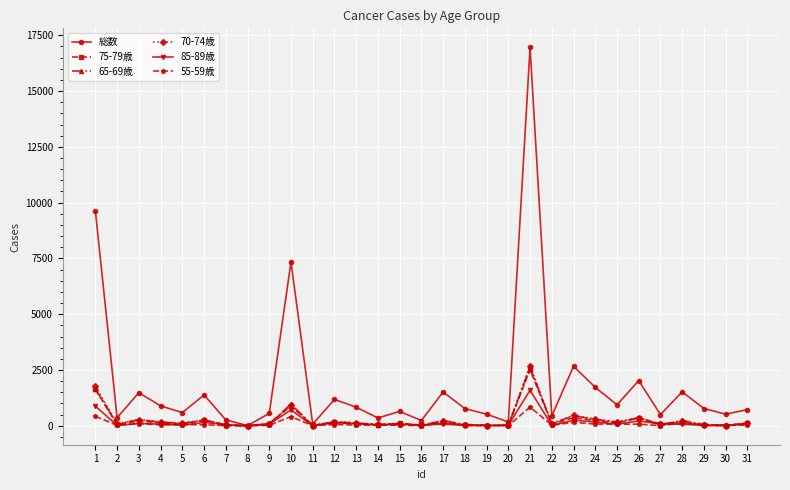

Which series has the largest total across all categories?

総数